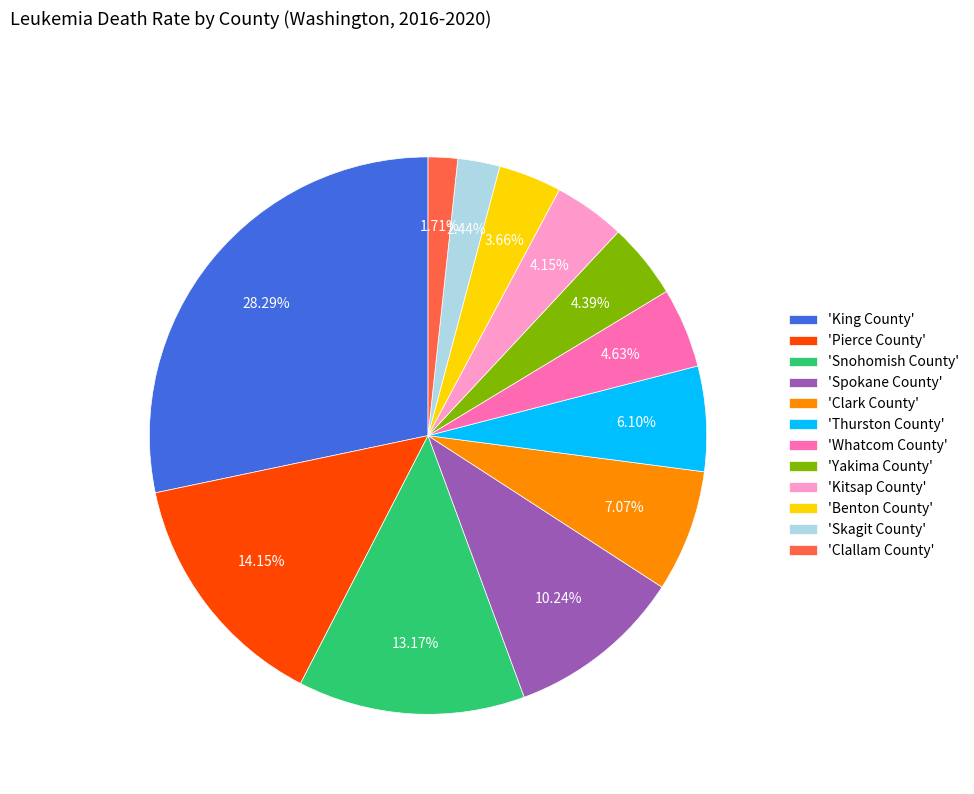

How many segments does this pie chart have?

12